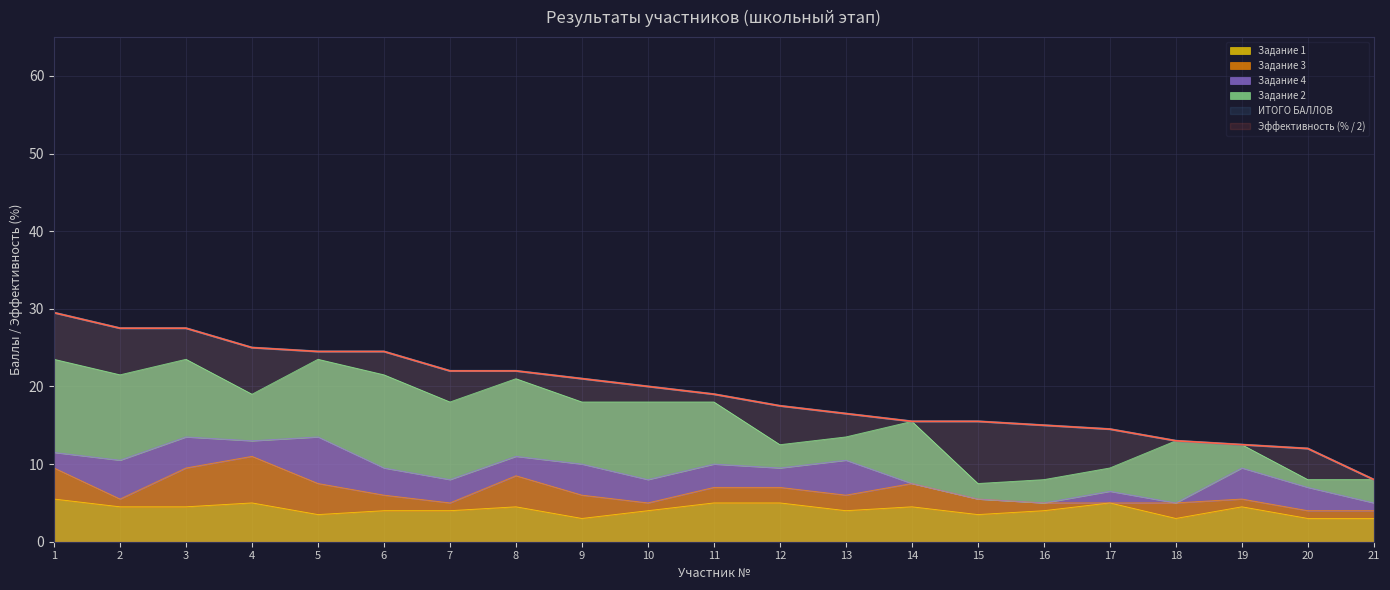

True or false: ИТОГО БАЛЛОВ and Задание 1 intersect in this chart.

False